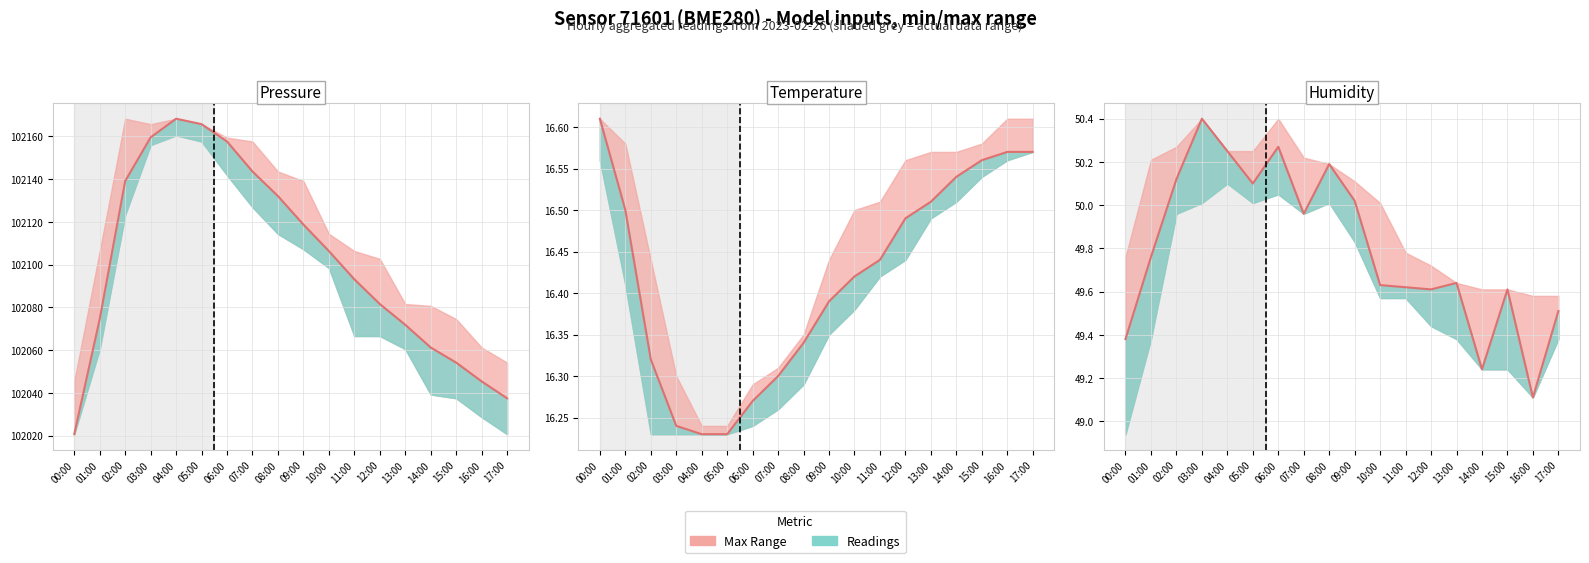

What is the change in value from 03:00 to 15:00?

-0.8